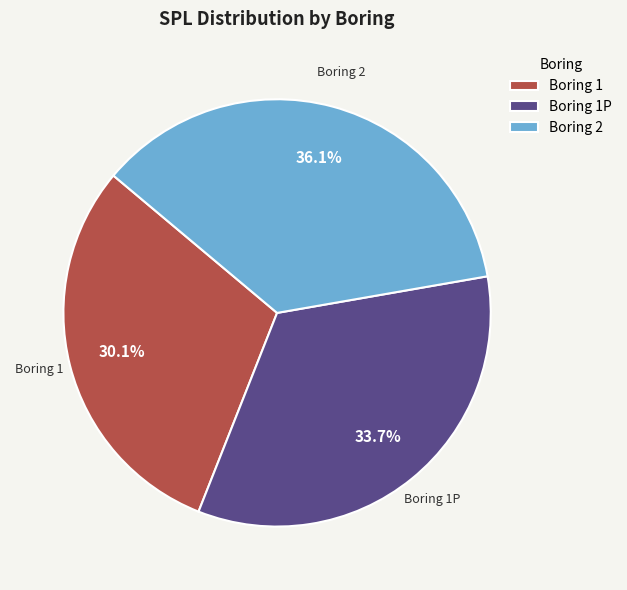

What percentage is NOT represented by Boring 1P?

66.3%